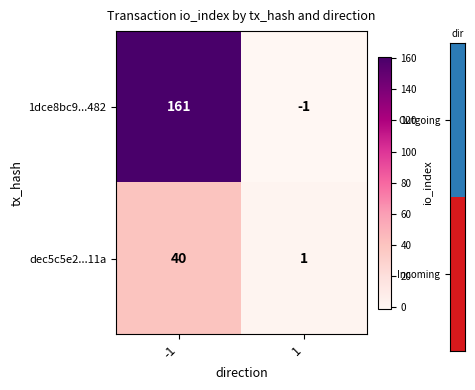

Reading right to left, extract all data points from this chart.

1dce8bc9...482: 1=-1	-1=161
dec5c5e2...11a: 1=1	-1=40